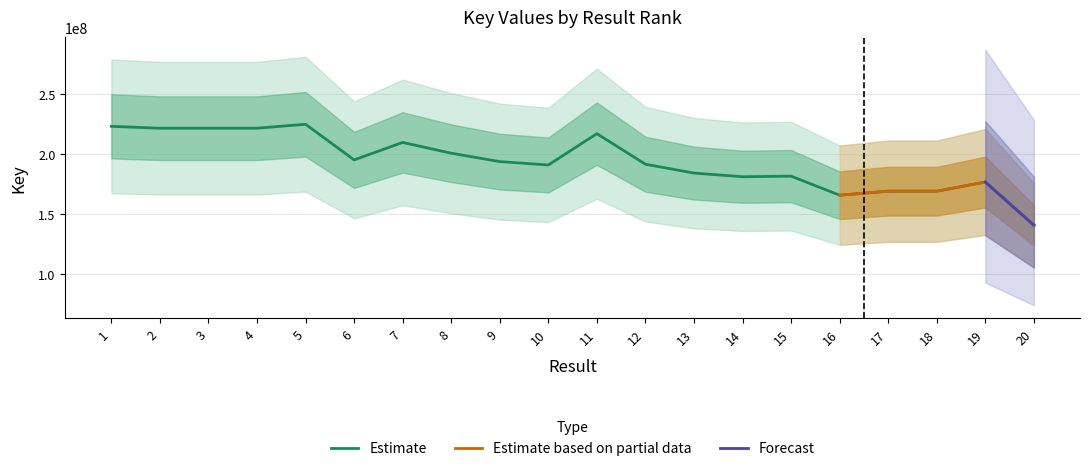

List the labels in order of value, largest first.

5, 1, 2, 3, 4, 11, 7, 8, 6, 9, 12, 10, 13, 15, 14, 19, 17, 18, 16, 20